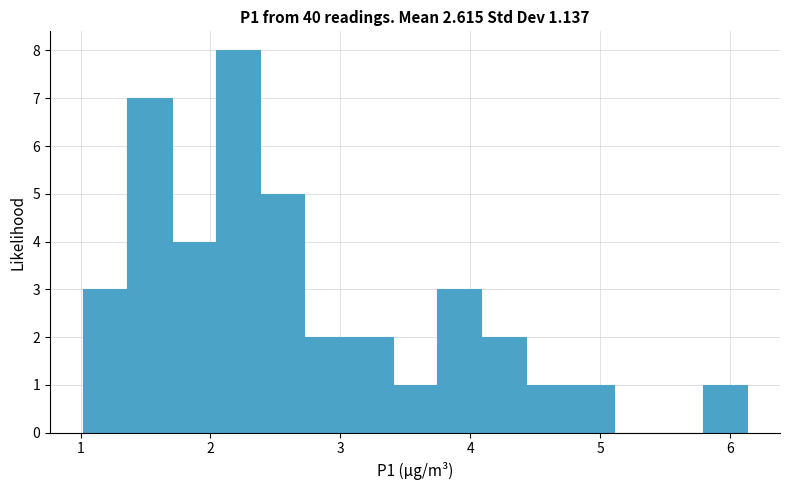

Around what value on the x-axis is the tallest bar? Give the approximate position of its centre, as read against the axis.

2.2